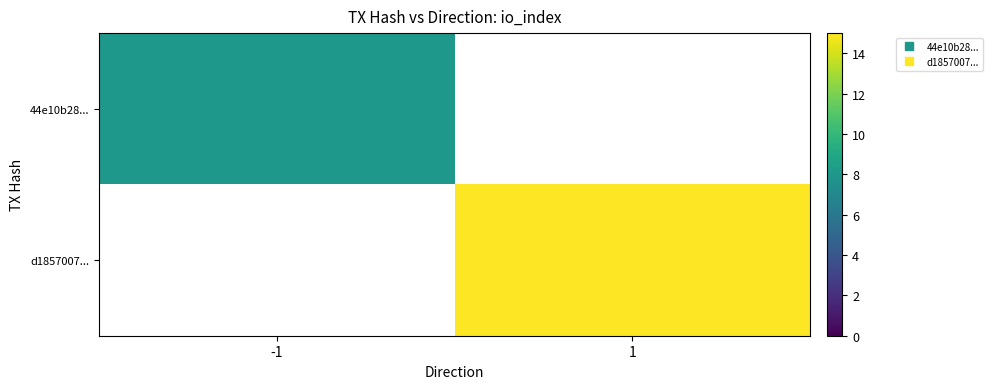

Which label corresponds to the largest value in the chart?

1